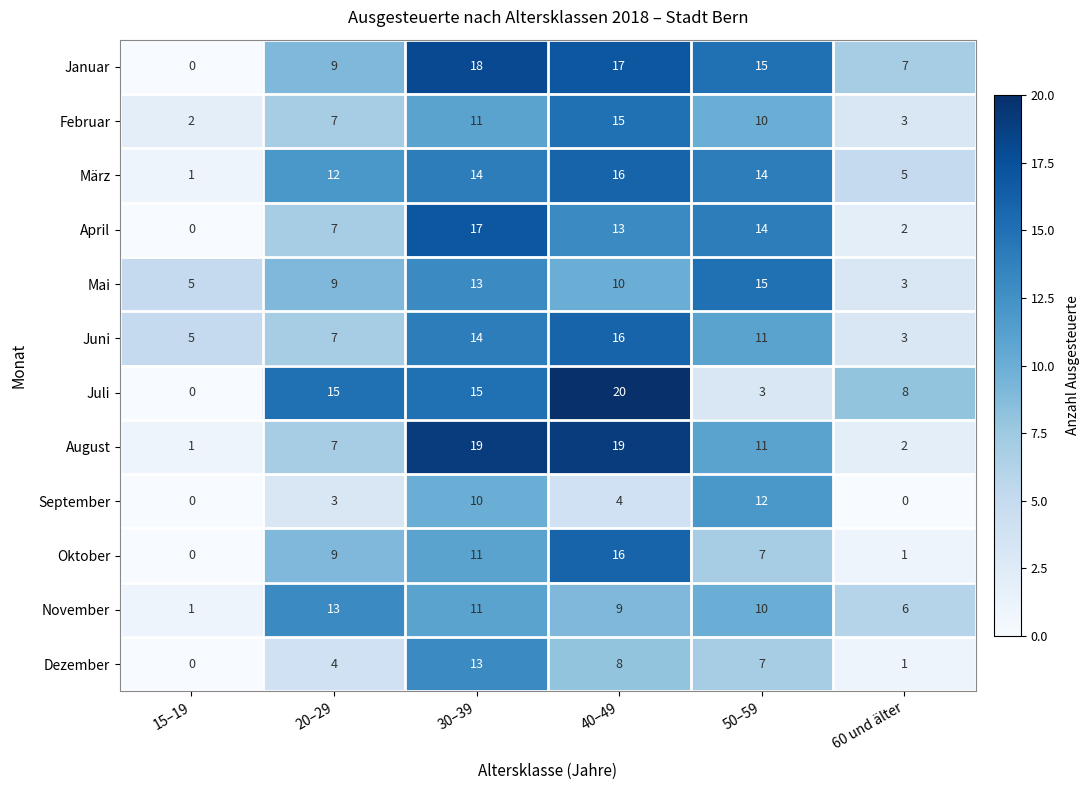

How many positive values does the Oktober series have?

5